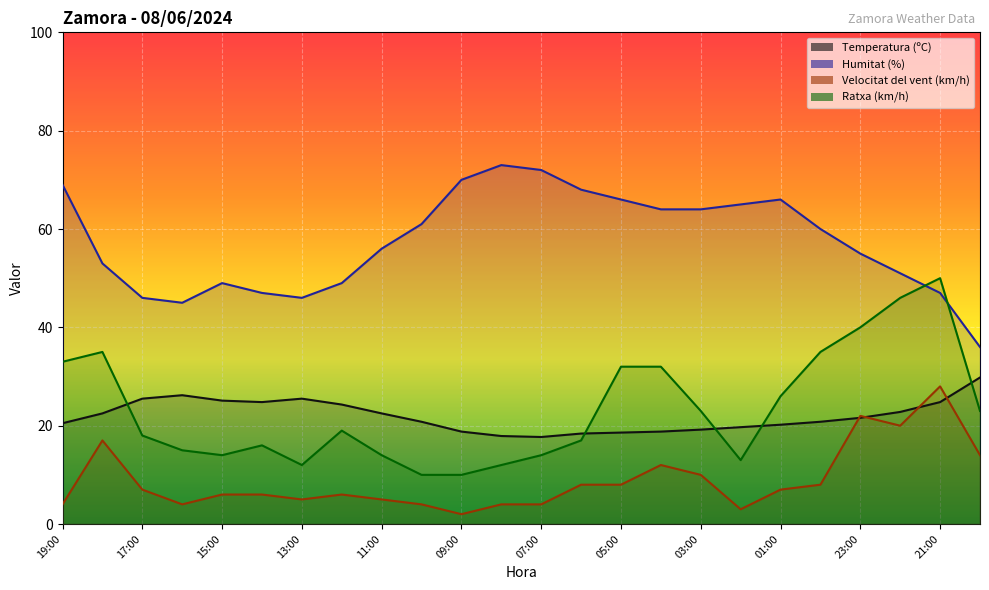

What is the label of the 10th point from the right?

05:00